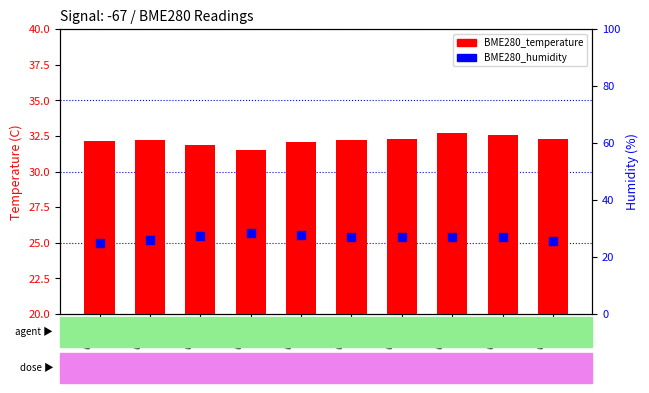

Which series has the widest spread of Y values?

BME280_humidity